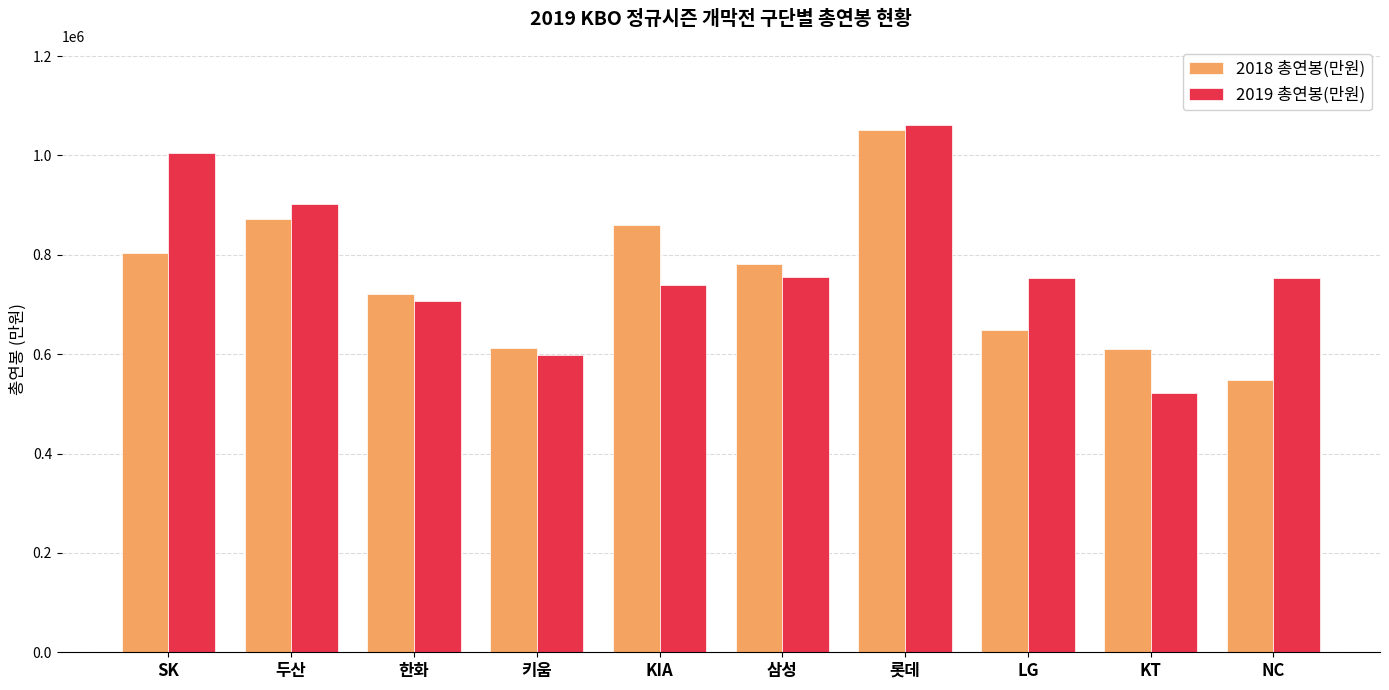

At which category does the chart reach its minimum across all series?

KT